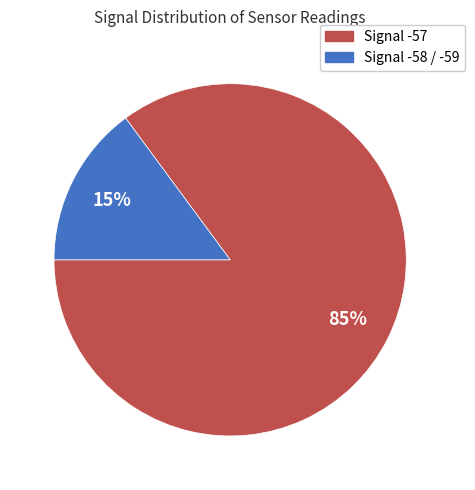

Does any single category account for the majority?

Yes